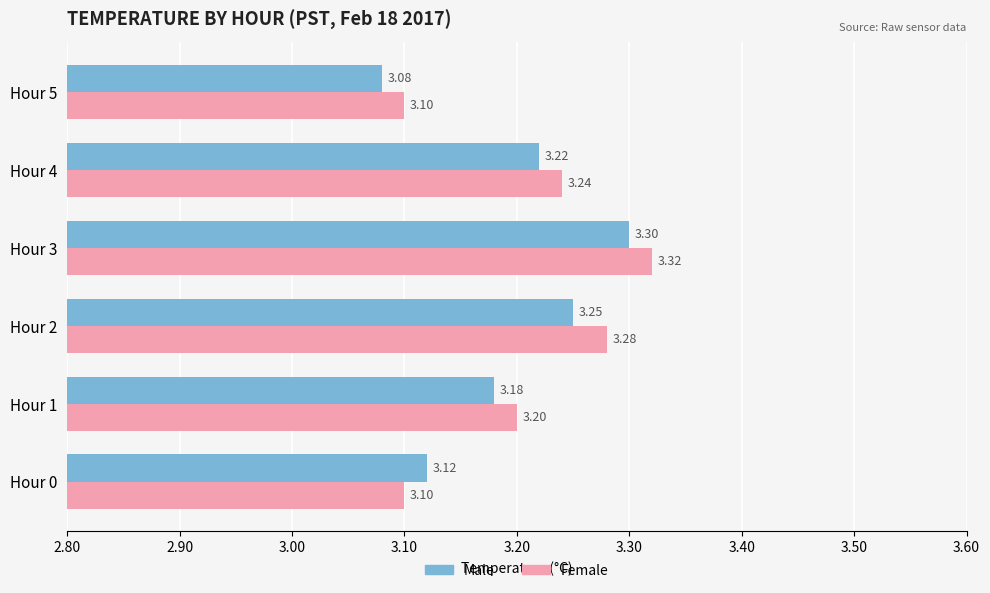

Which series changed the most between Hour 2 and Hour 3?

Male